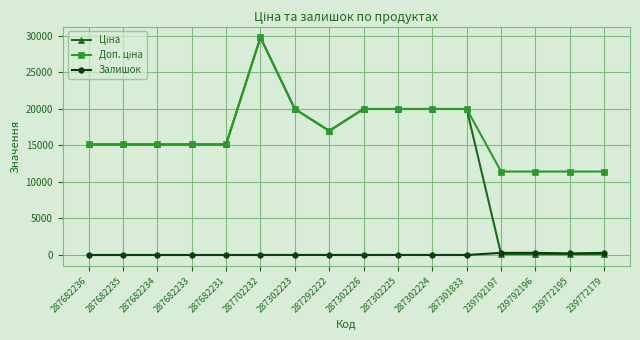

What is the difference between the highest and lowest values at 287682235?

15120.0